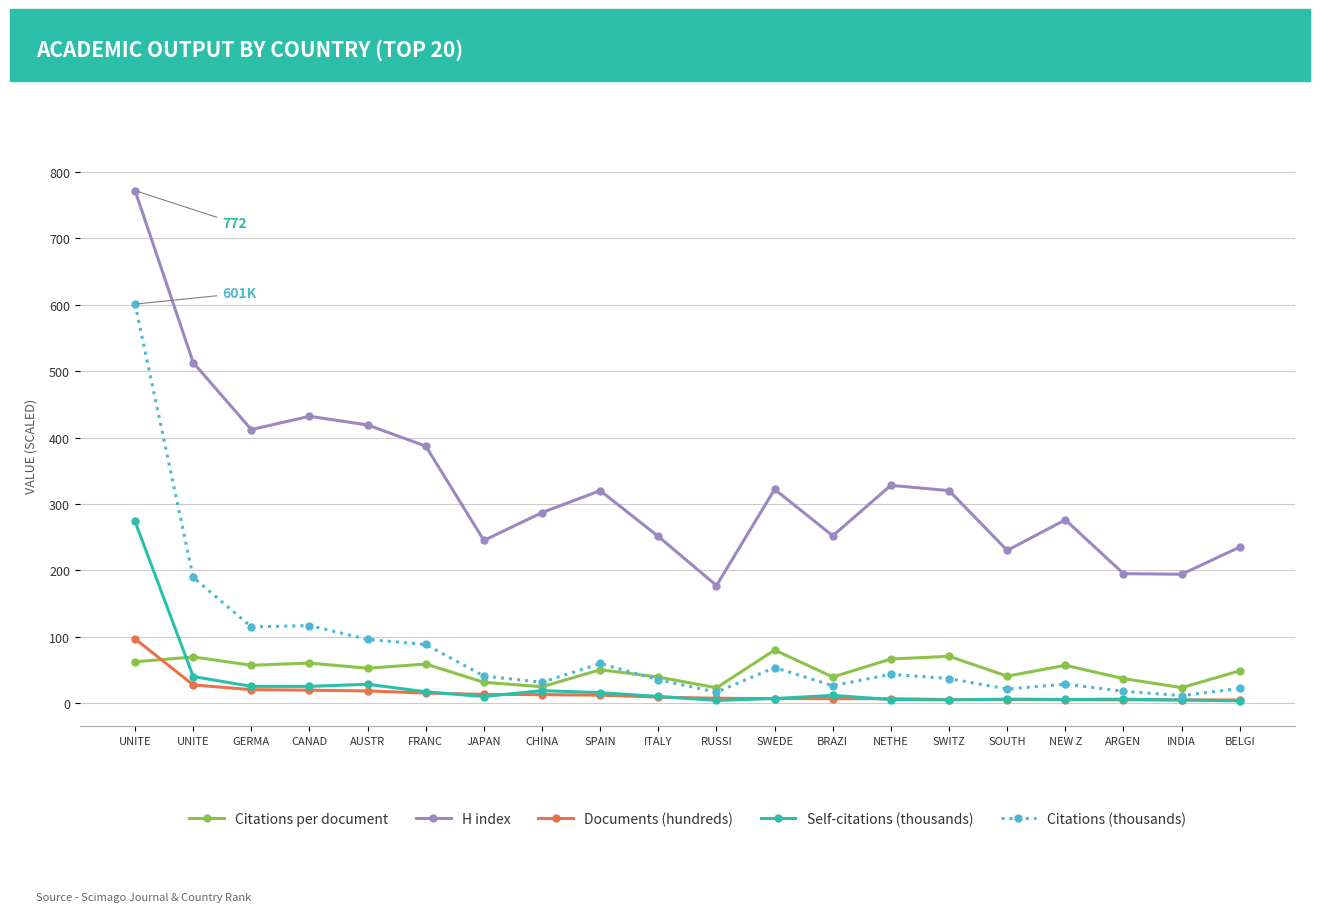

Where is the first local maximum for H index?

CANAD